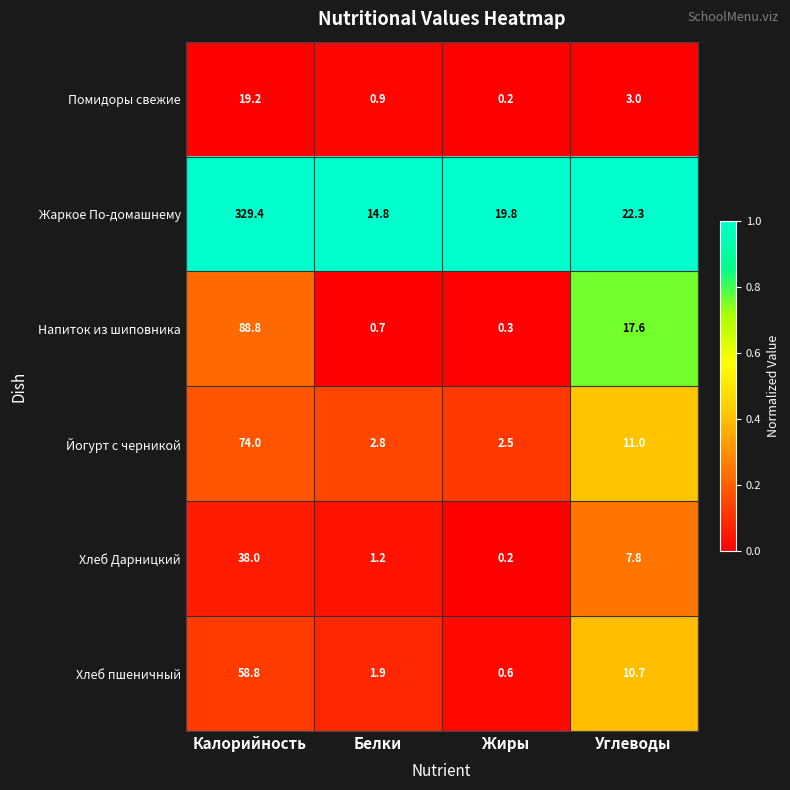

At how many categories does at least one series exceed 0?

4